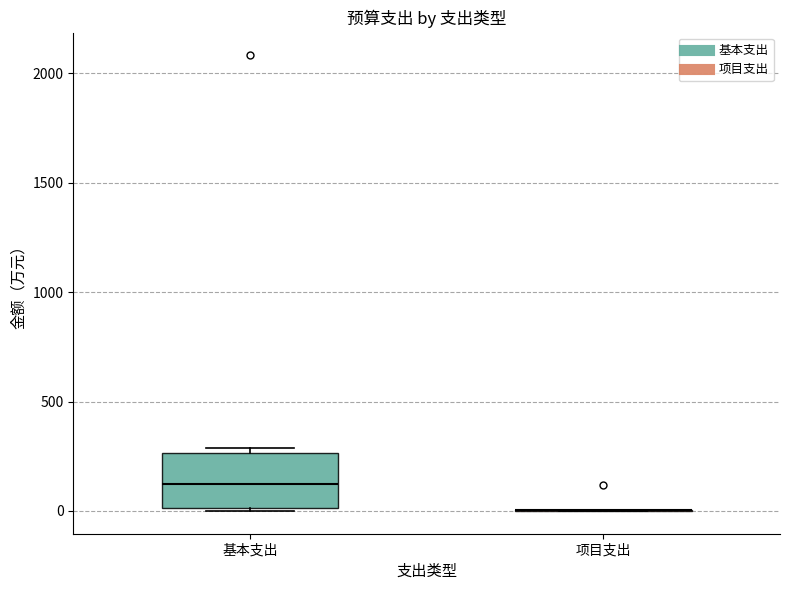

Reading left to right, transcribe this box plot: for each box, give where its median line is, the range the box spans, and where its two whiskers end, as read against the y-axis. The values are not printed on the chart, so give them approximately, as read against the axis.

基本支出: median 100, box 0 to 250, whiskers 0 to 300
项目支出: box collapsed to a line at 0, whiskers 0 to 0